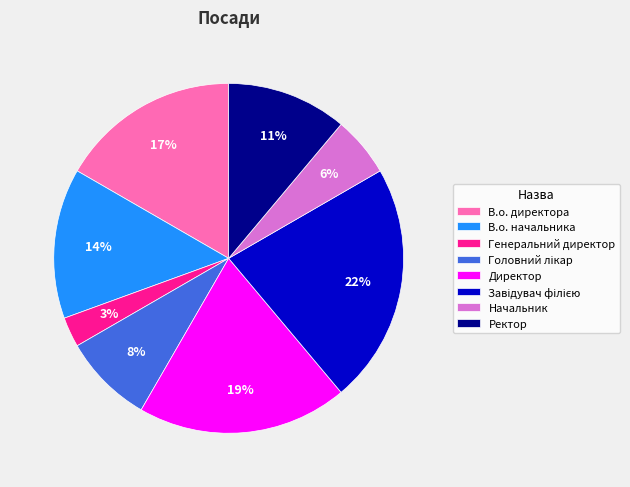

To the nearest percent, what portion does Ректор represent?

11%